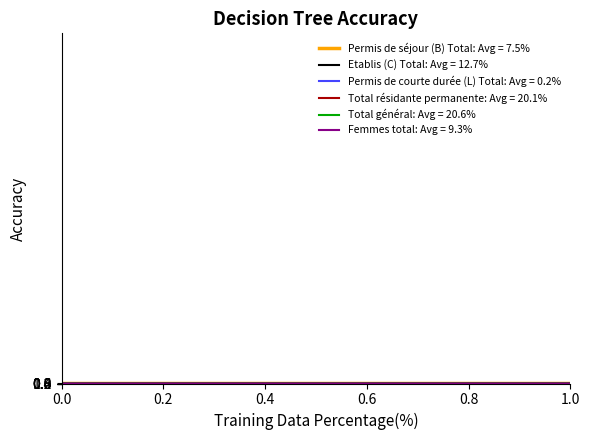

Which category has the highest value across all series?

Total général